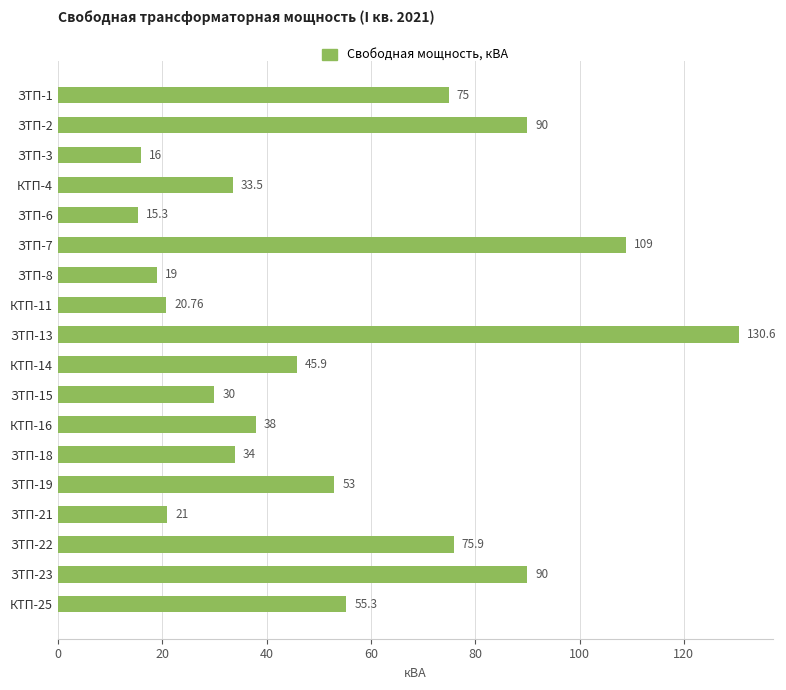

What is the average value?

52.9